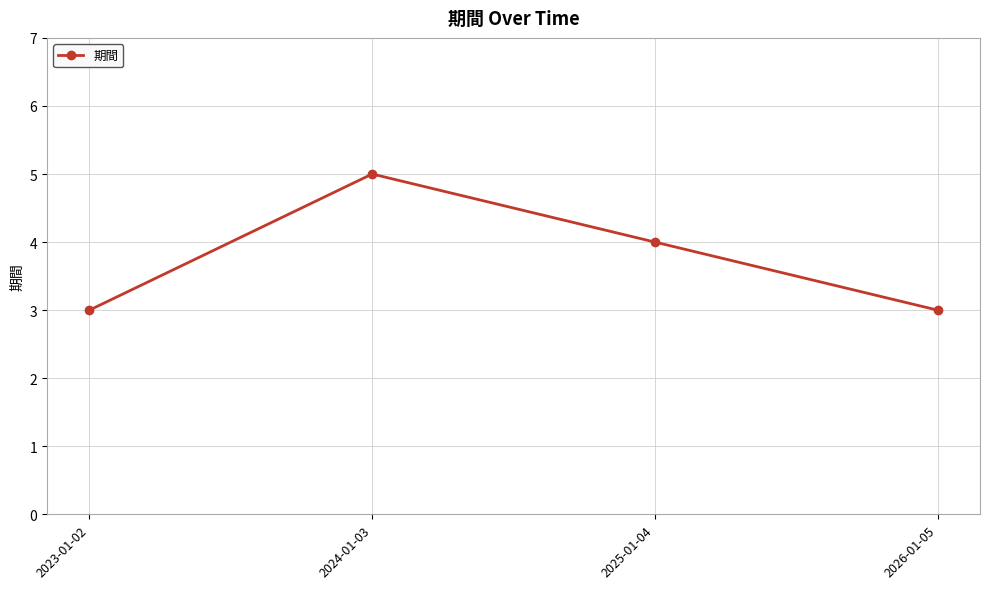

How many points are higher than both their immediate neighbors (excluding endpoints)?

1